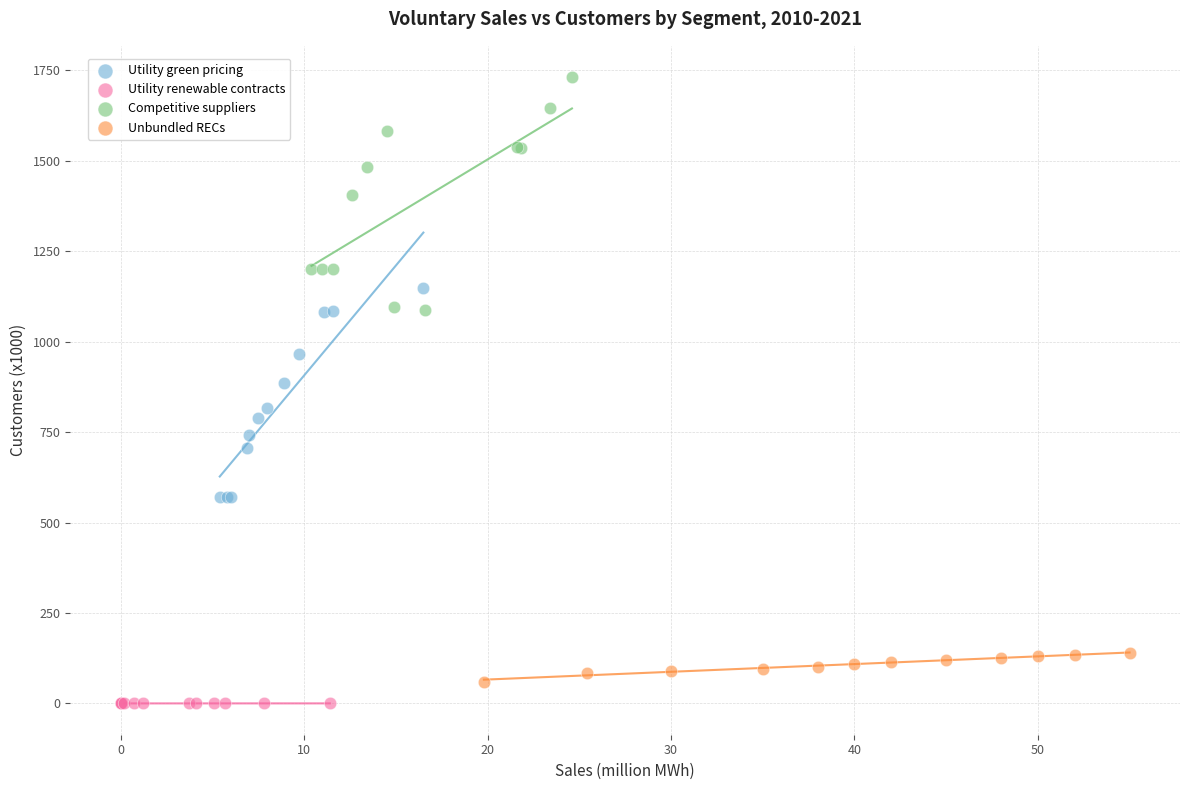

Which series contains the highest Y value?

Competitive suppliers